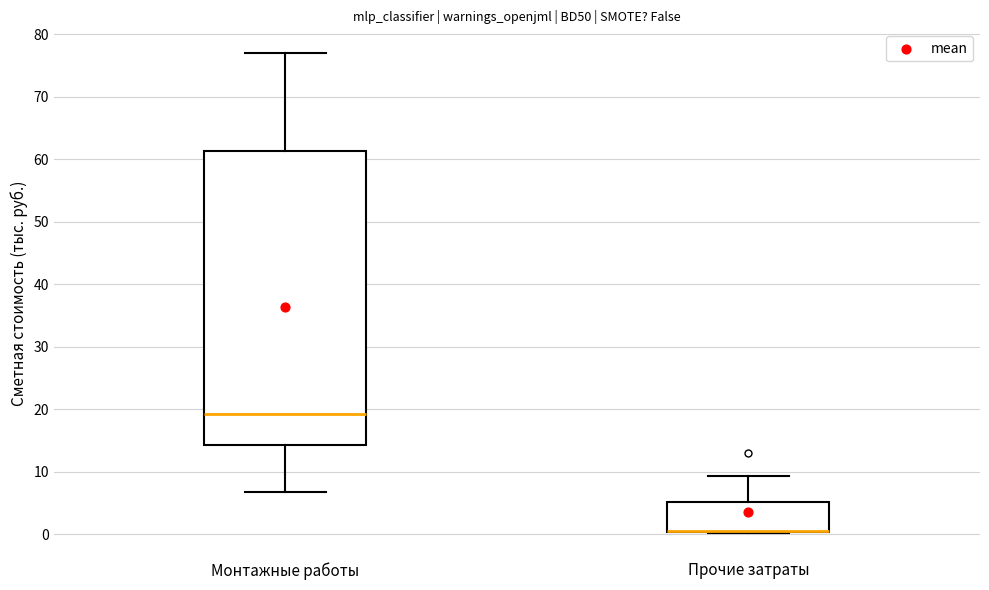

Reading left to right, transcribe this box plot: for each box, give where its median line is, the range the box spans, and where its two whiskers end, as read against the y-axis. The values are not printed on the chart, so give them approximately, as read against the axis.

Монтажные работы: median 19, box 14 to 61, whiskers 7 to 77
Прочие затраты: median 0 (drawn on the box's lower edge), box 0 to 5, whiskers 0 to 9